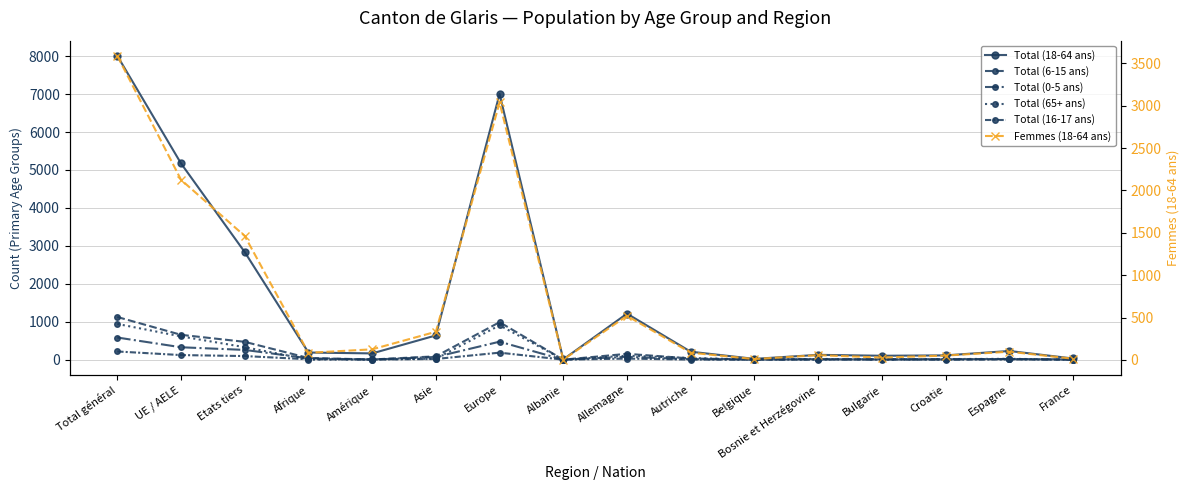

True or false: Femmes (18-64 ans) and Total (65+ ans) cross at least once.

False